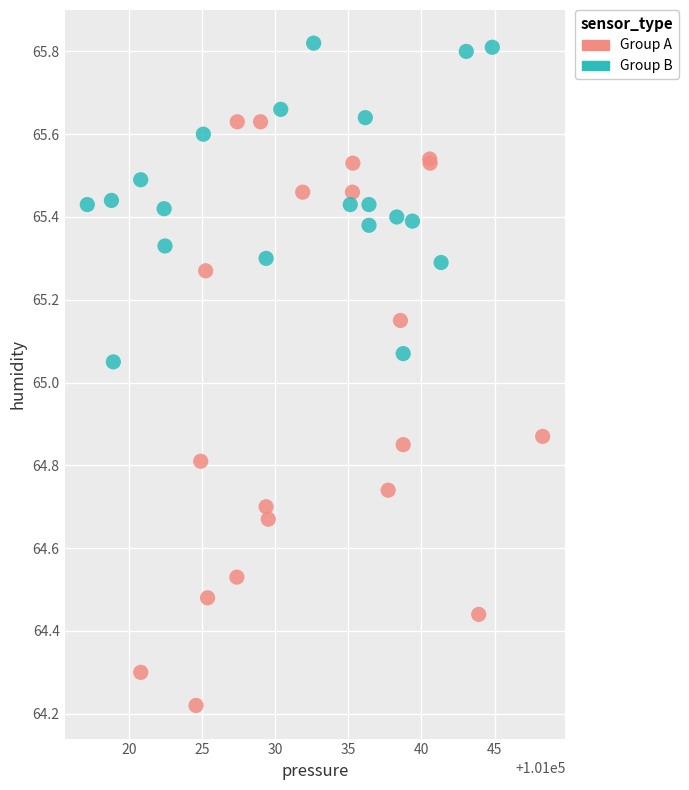

Which series has the largest Y range (max minus min)?

Group A